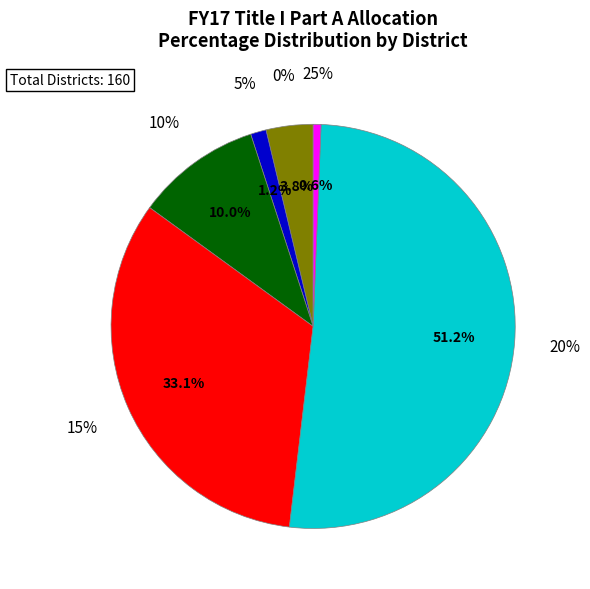

Which has a higher value, 0% or 10%?

10%